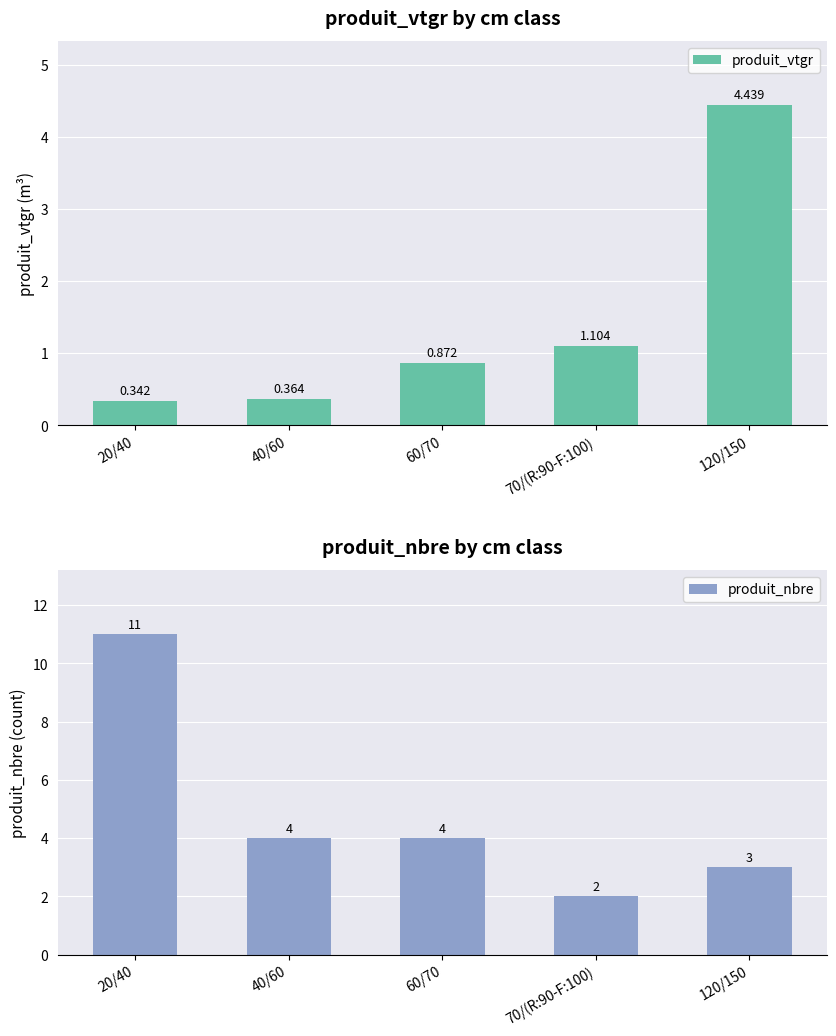

At which label does produit_vtgr reach its minimum?

20/40